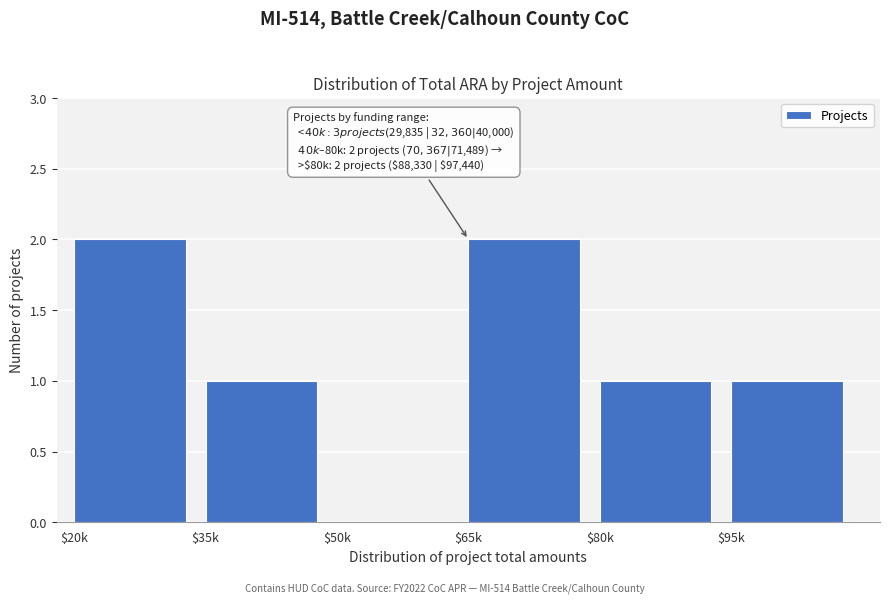

True or false: the data shows 2 at $20k.

True